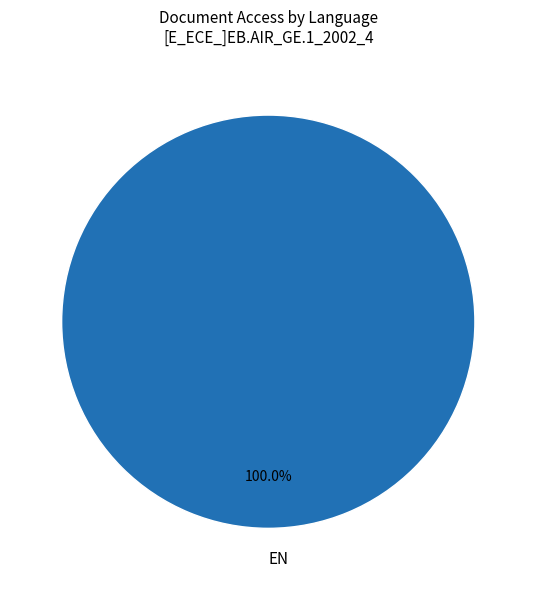

Is it true that EN is 90% of the pie?

False